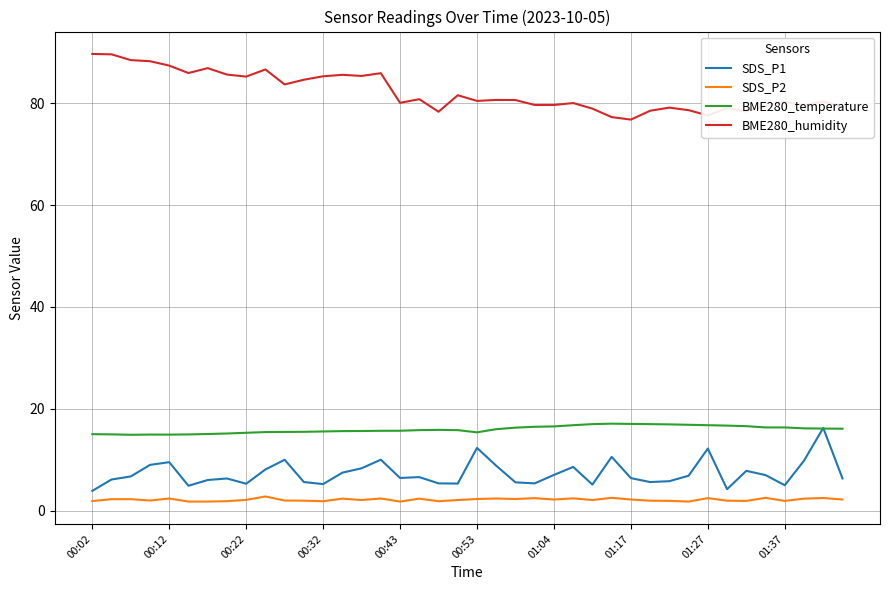

Which series has the largest total across all categories?

BME280_humidity